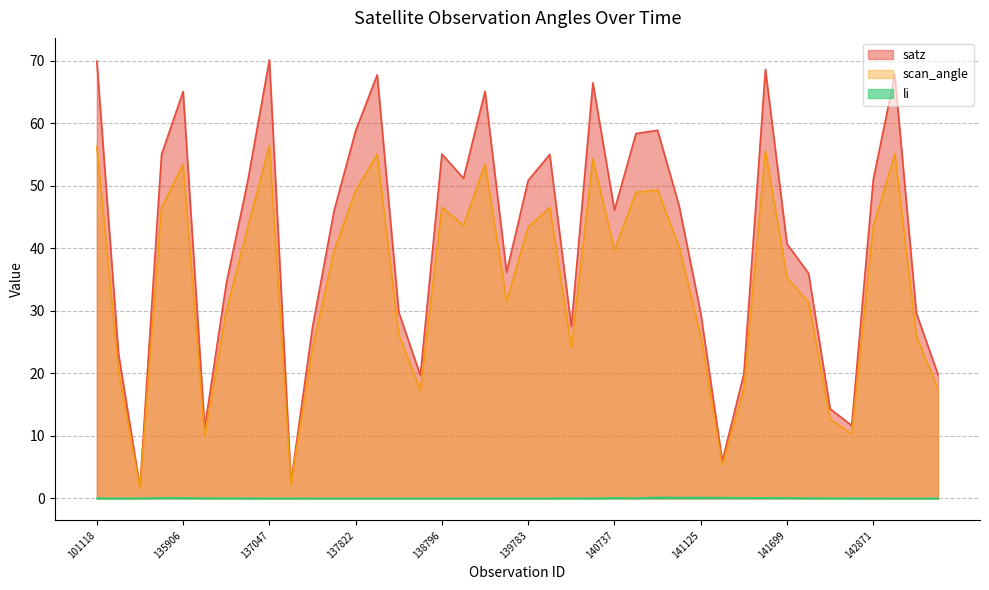

Between 141315 and 141125, which is larger?

141125